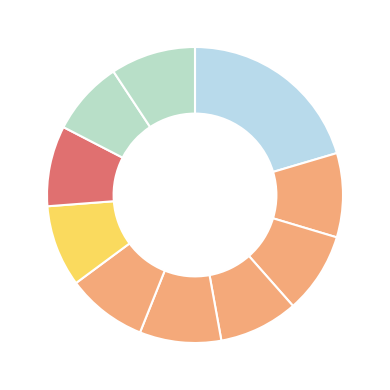

How many slices are in this pie chart?

10